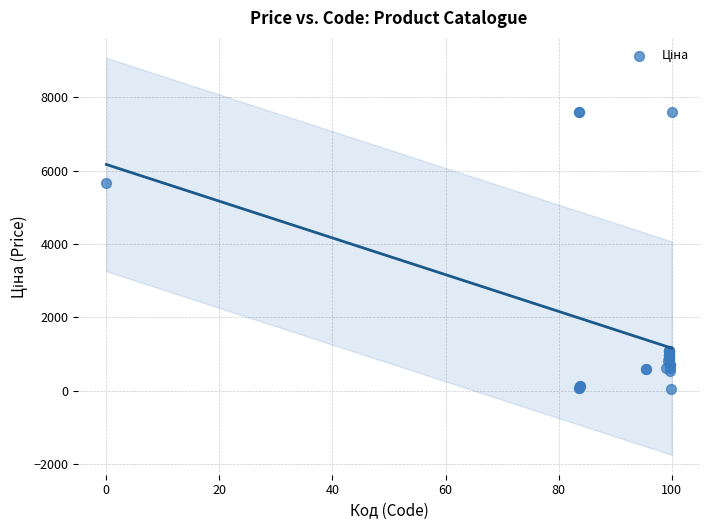

What Y value in the scatter plot is closest to 3814?

5673.8